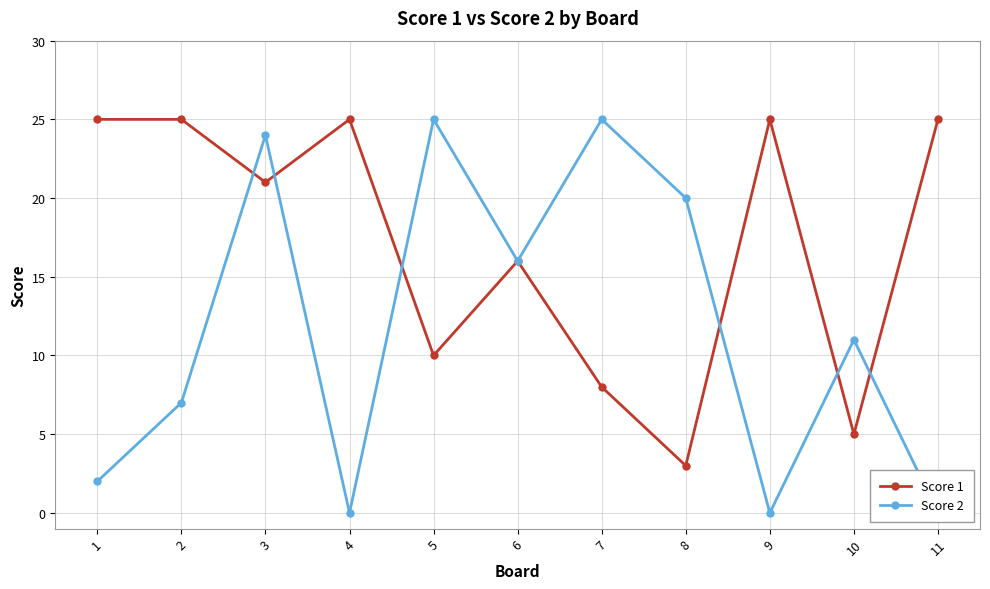

Rank the series by their average value, from highest to lowest.

Score 1, Score 2